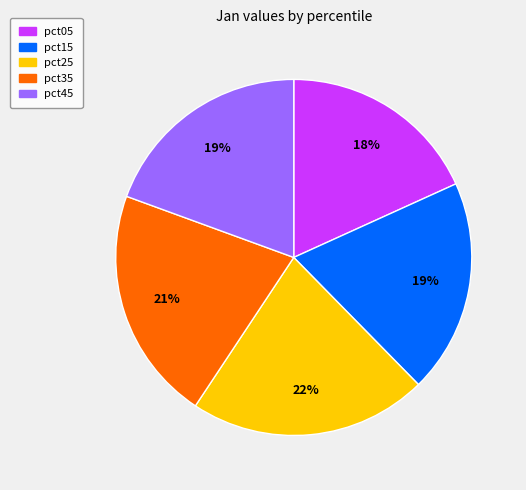

Does any single category account for the majority?

No